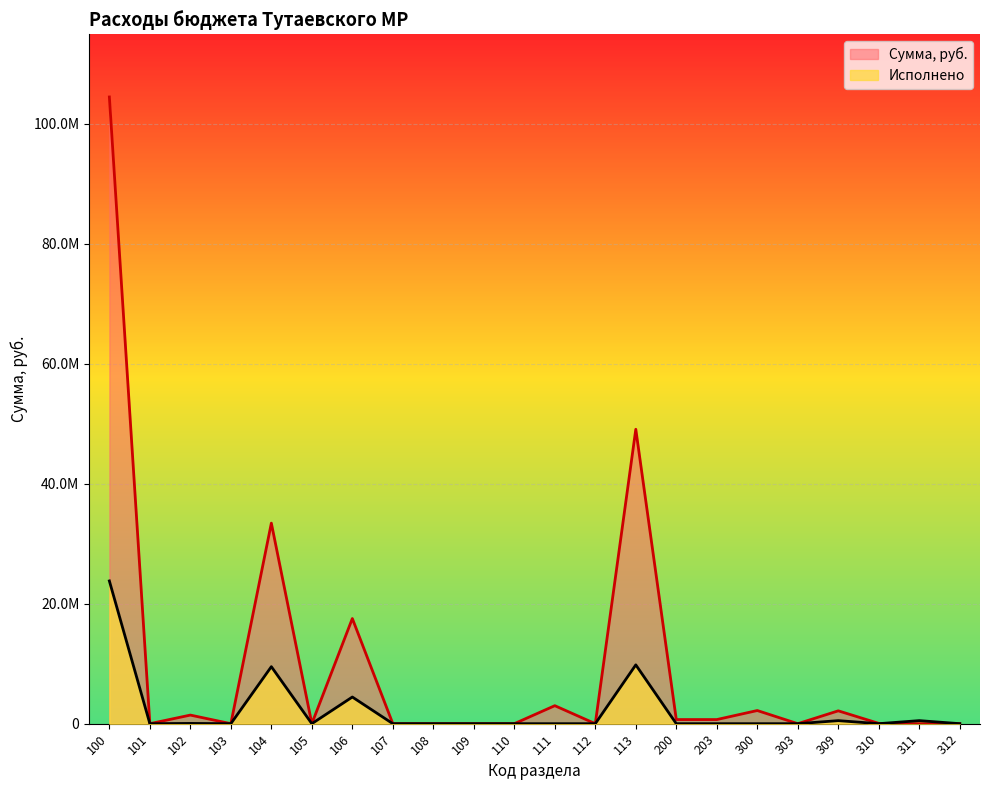

What are all the series names shown in the legend?

Сумма, руб., Исполнено